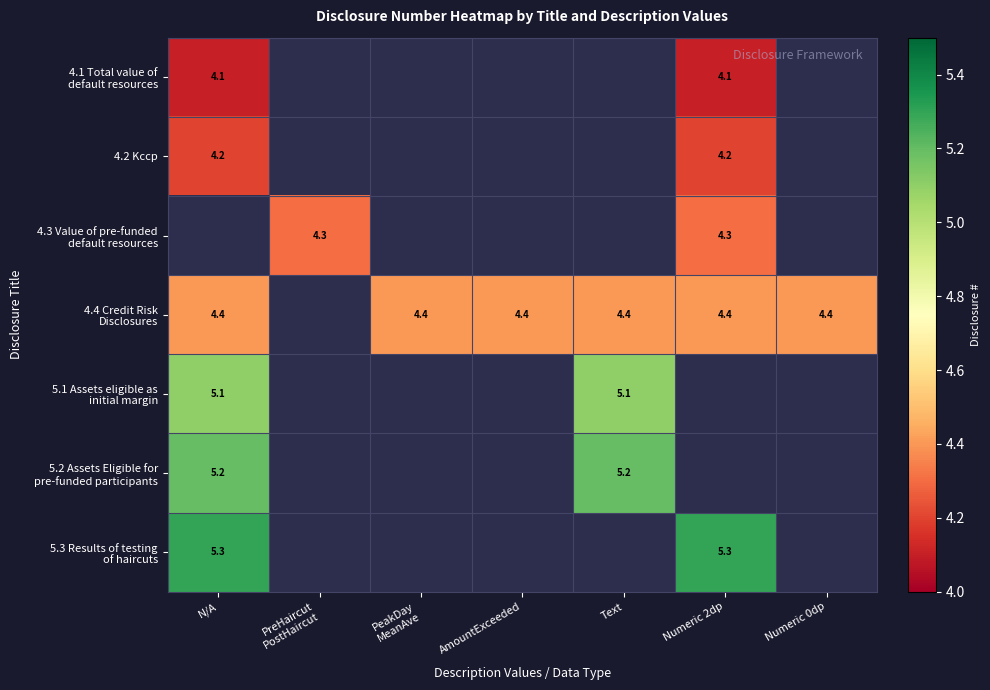

The 4.2 Kccp series shows 1.8 at N/A. True or false?

False